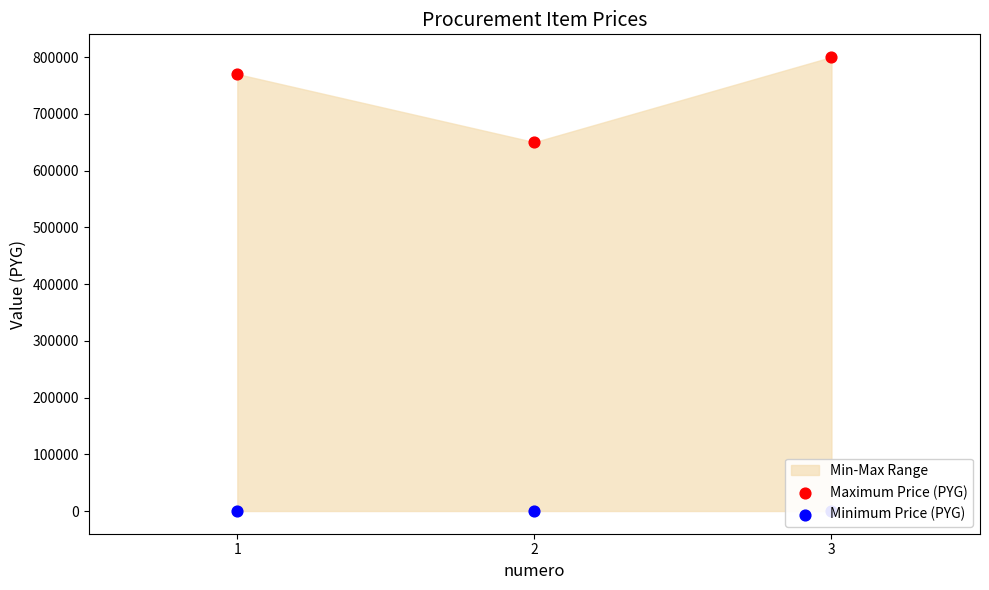

Is the value of Maximum Price (PYG) at 3 greater than the value of Minimum Price (PYG) at 3?

Yes